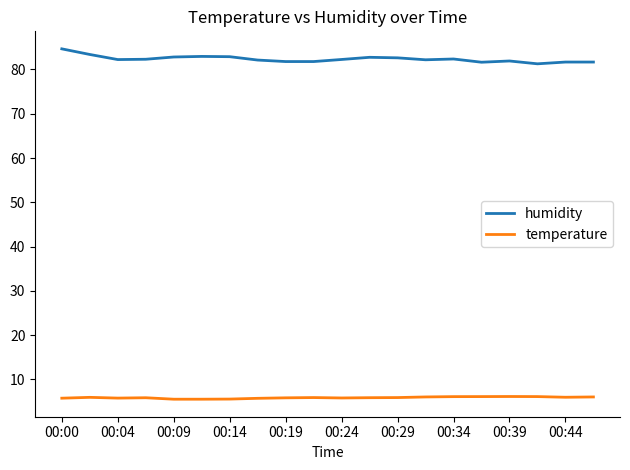

True or false: humidity and temperature cross at least once.

False